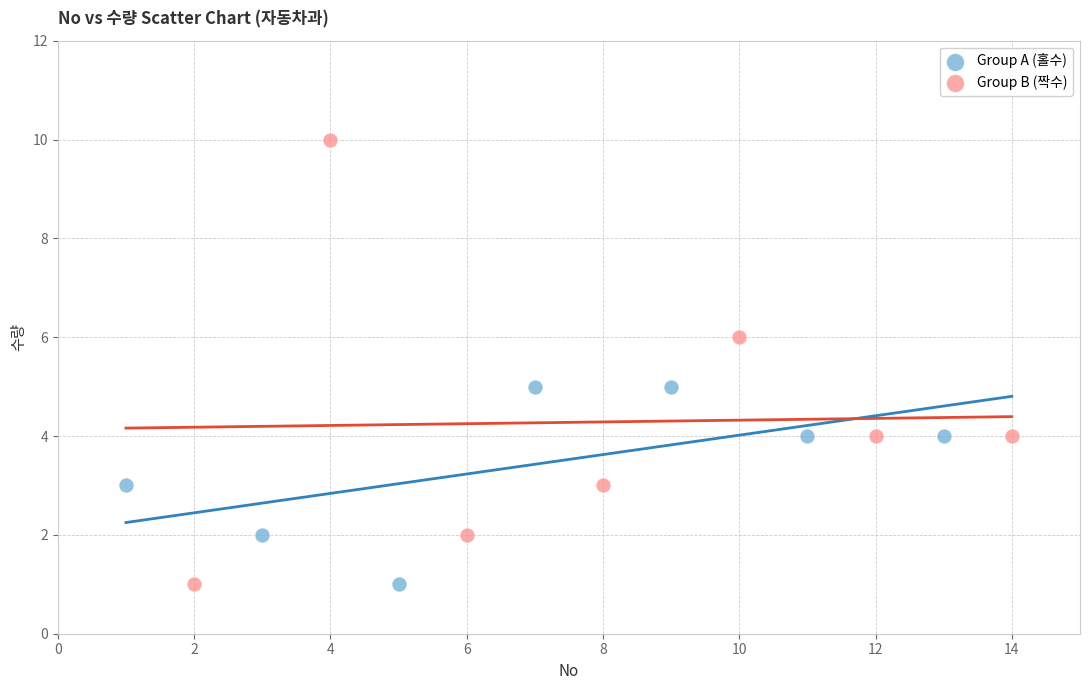

Which series has the largest Y range (max minus min)?

Group B (짝수)